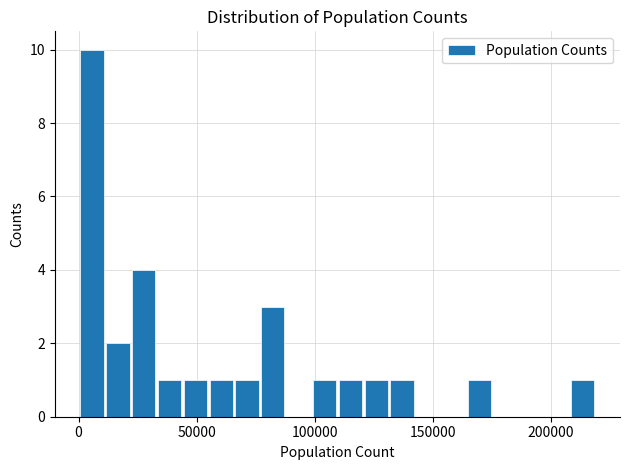

Read against the x-axis, roughly where is the centre of the tallest bar?

5000